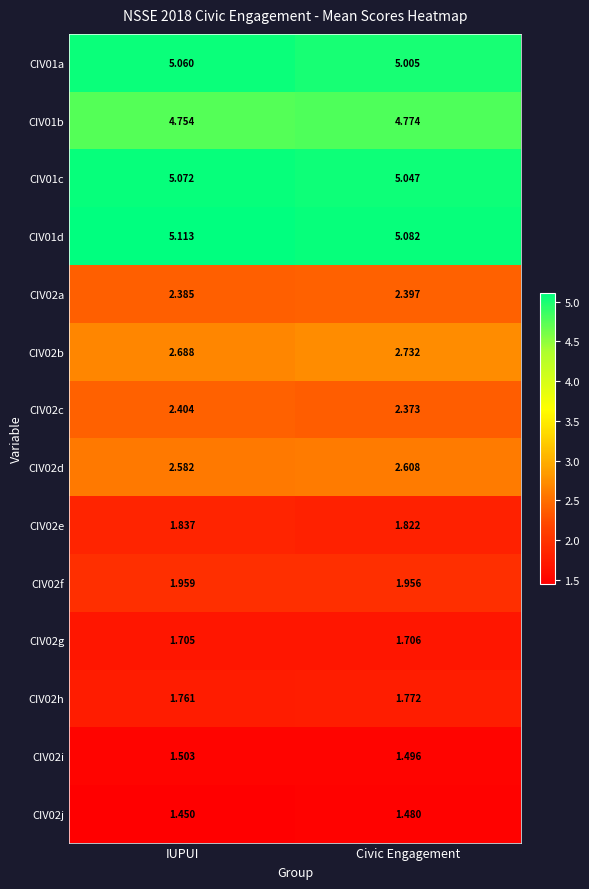

Where is CIV02f nearest to the value 1?

Civic Engagement